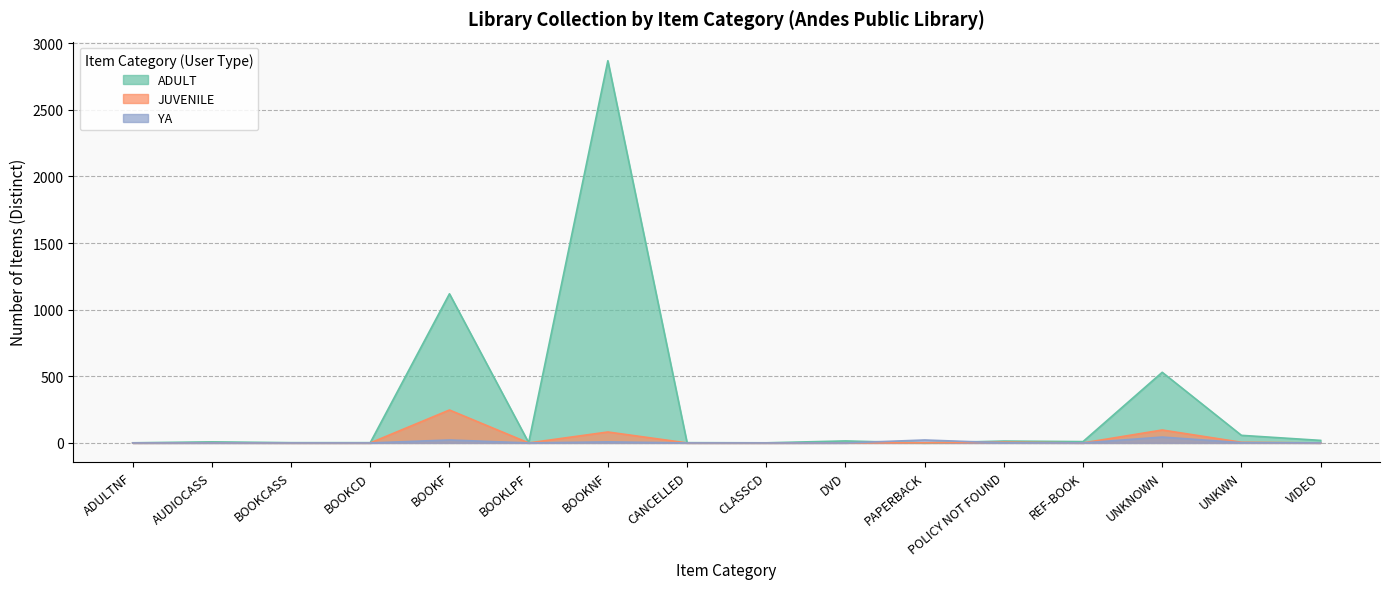

At which category is the sum across all series the highest?

BOOKNF